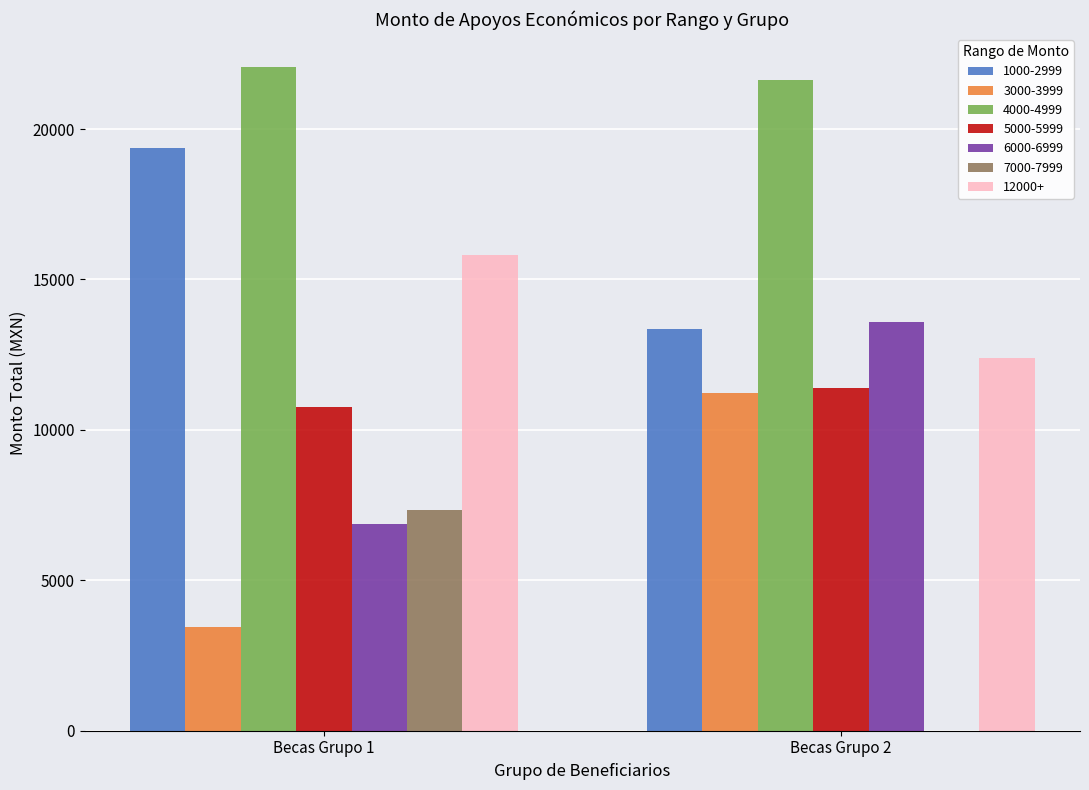

Reading right to left, transcribe all the data shown in this chart.

1000-2999: Becas Grupo 2=13351	Becas Grupo 1=19385
3000-3999: Becas Grupo 2=11236	Becas Grupo 1=3436
4000-4999: Becas Grupo 2=21628	Becas Grupo 1=22056
5000-5999: Becas Grupo 2=11406	Becas Grupo 1=10772
6000-6999: Becas Grupo 2=13576	Becas Grupo 1=6872
7000-7999: Becas Grupo 2=0	Becas Grupo 1=7336
12000+: Becas Grupo 2=12380	Becas Grupo 1=15816